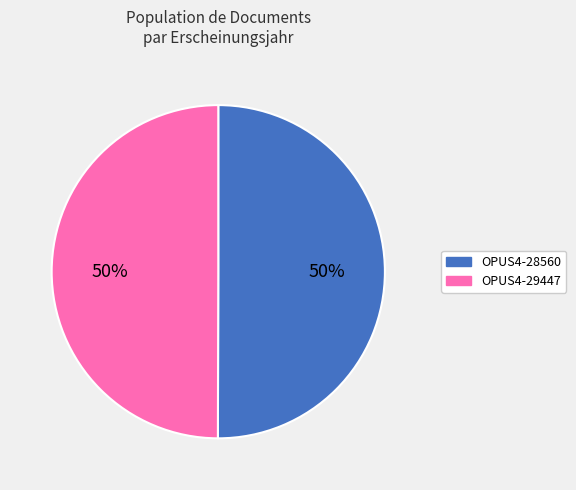

What is the ratio of the value at OPUS4-28560 to the value at OPUS4-29447?

1.0